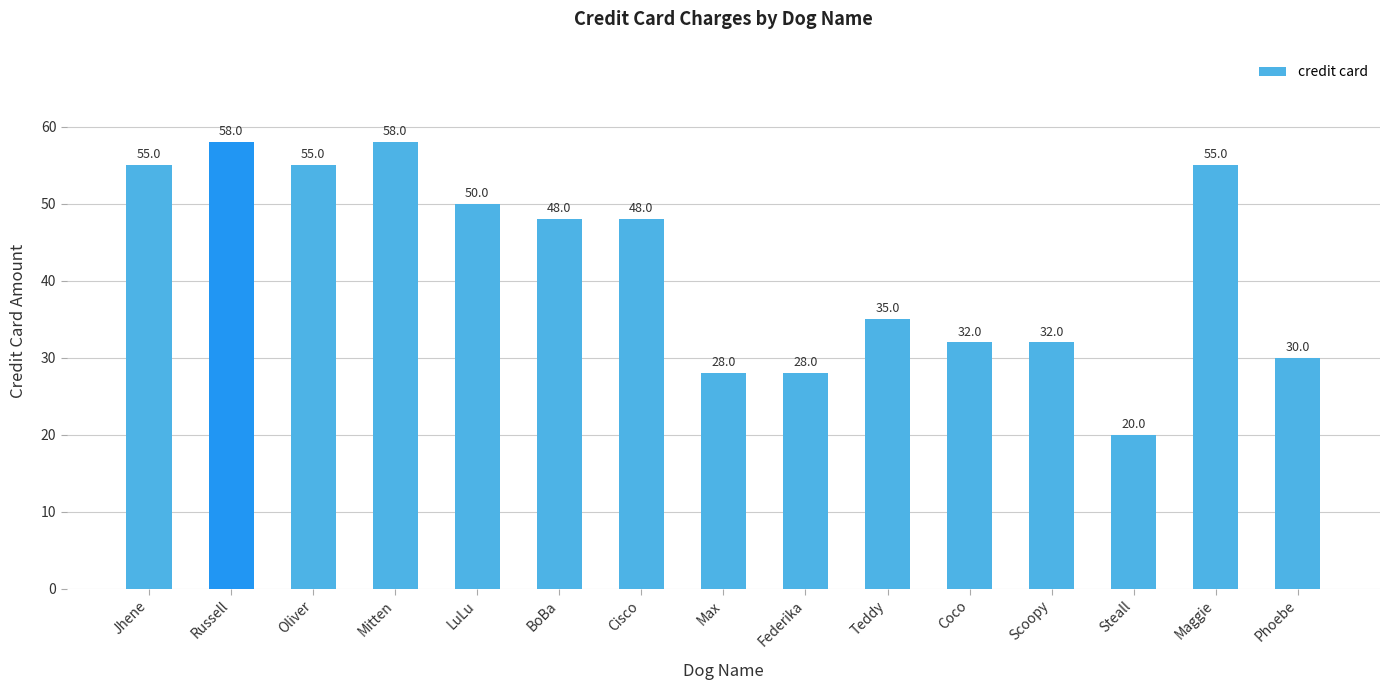

What is the smallest value displayed?

20